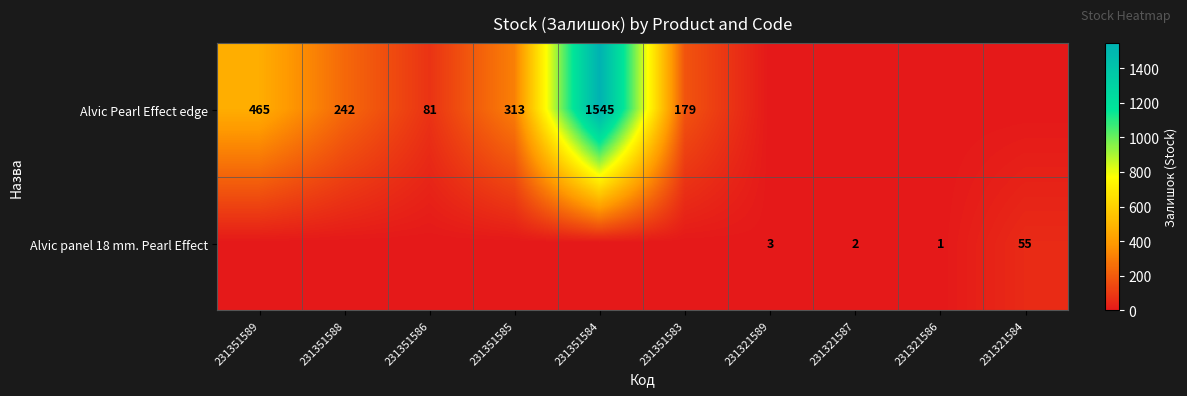

Is it true that Alvic Pearl Effect edge equals 991 at 231351584?

False